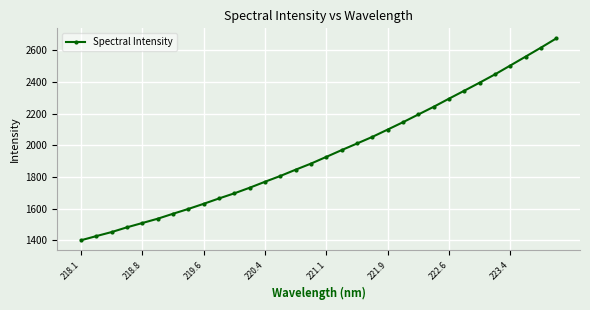

What is the value of the 22nd point from the left?

2146.0